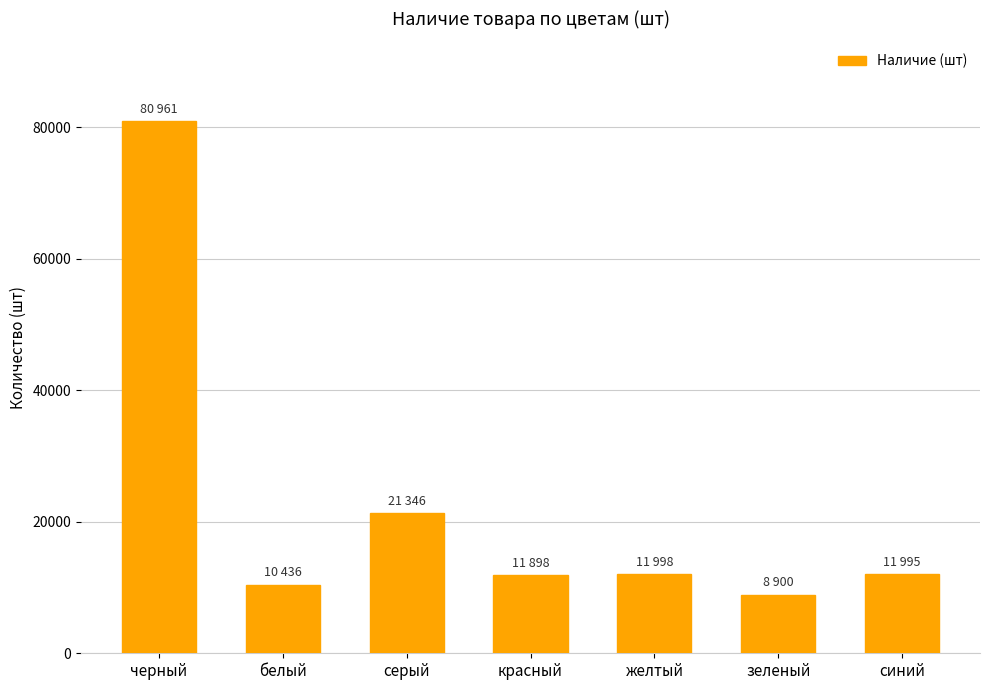

Approximately how many times larger is the value at черный compared to белый?

7.8